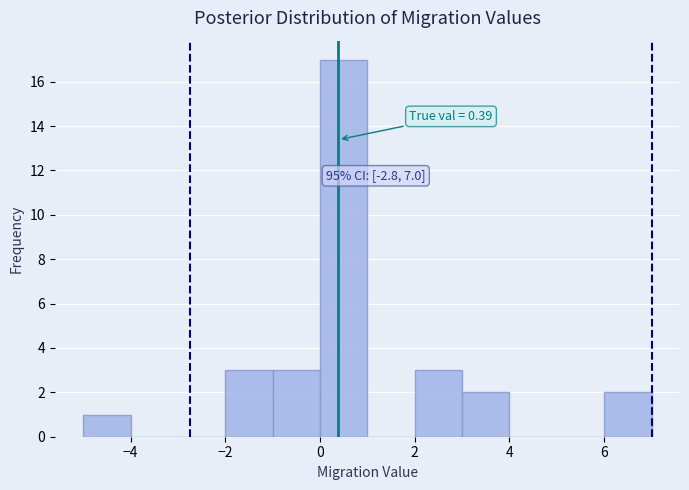

Which range on the x-axis has the tallest bar?

0 to 1